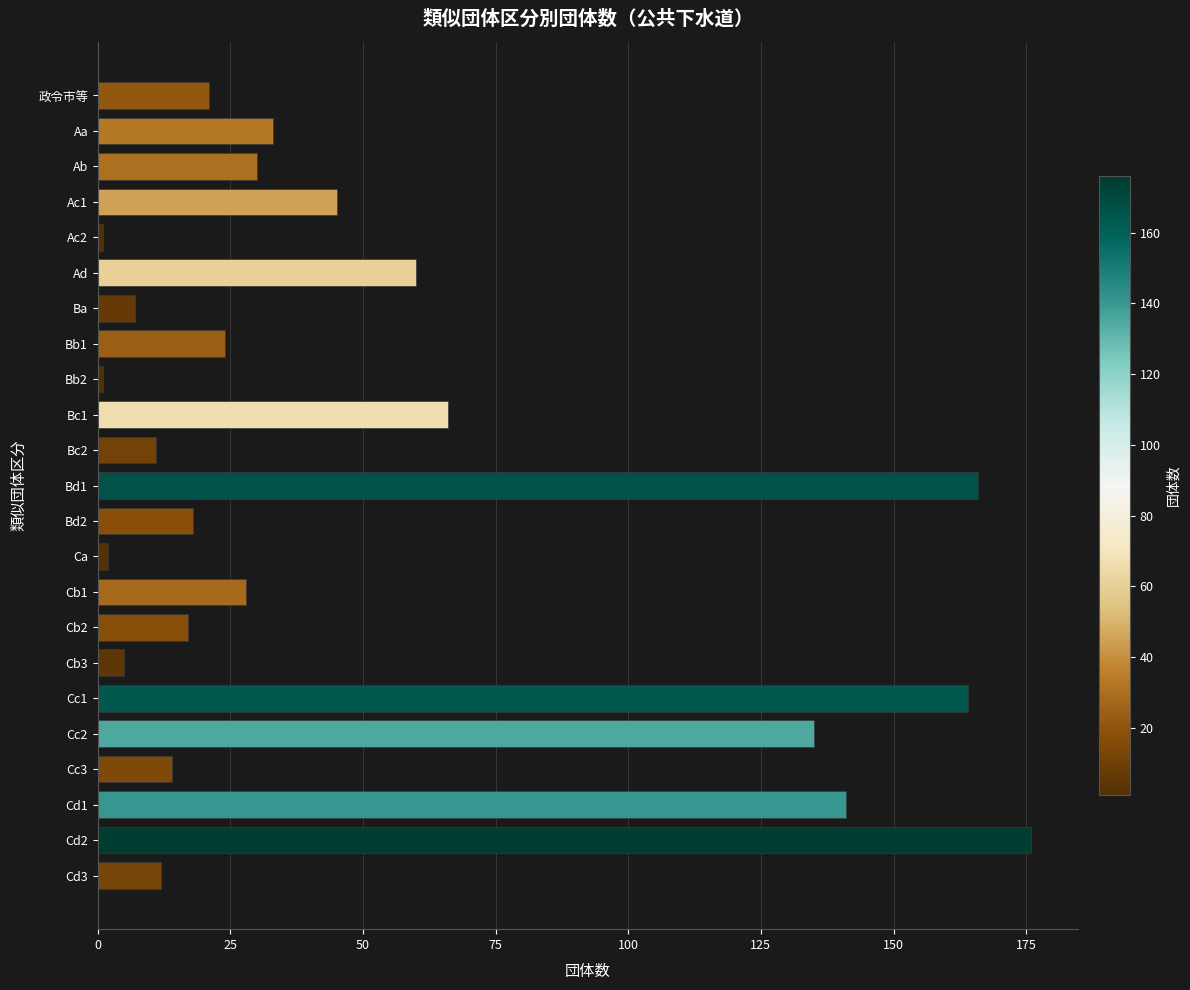

What is the average value?

51